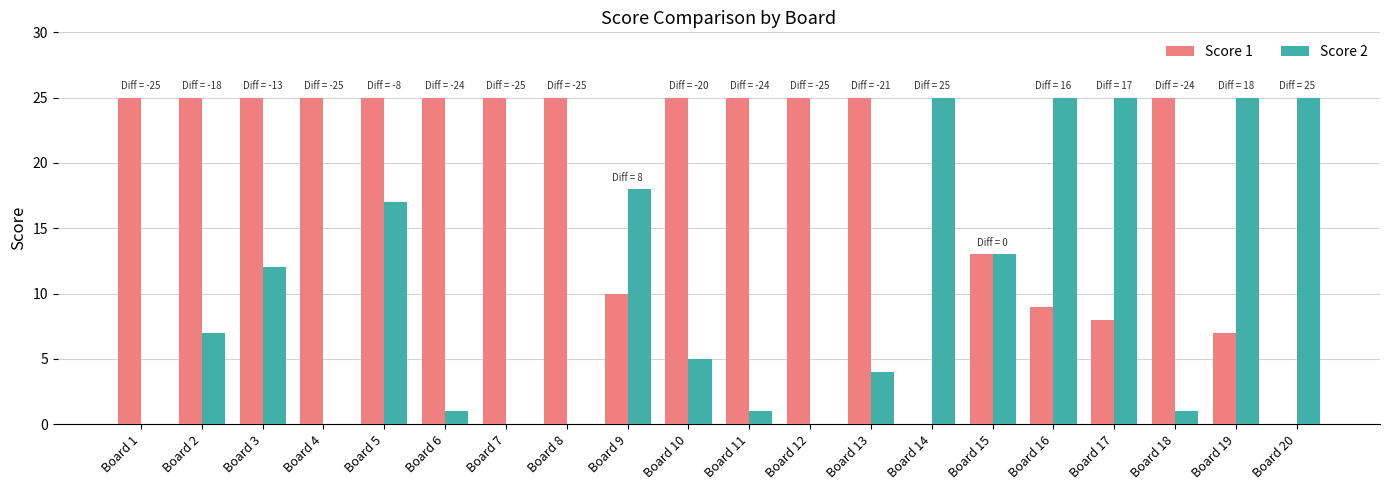

The value of Score 2 at Board 19 is 25. True or false?

True